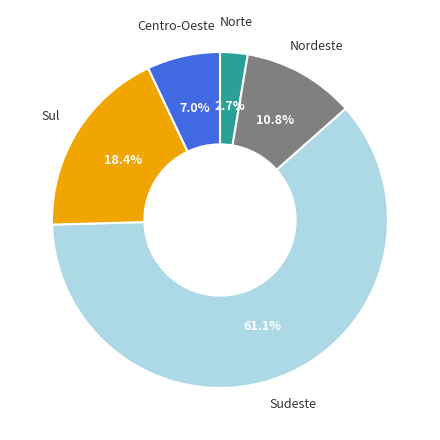

Is there any slice that represents more than half of the pie?

Yes